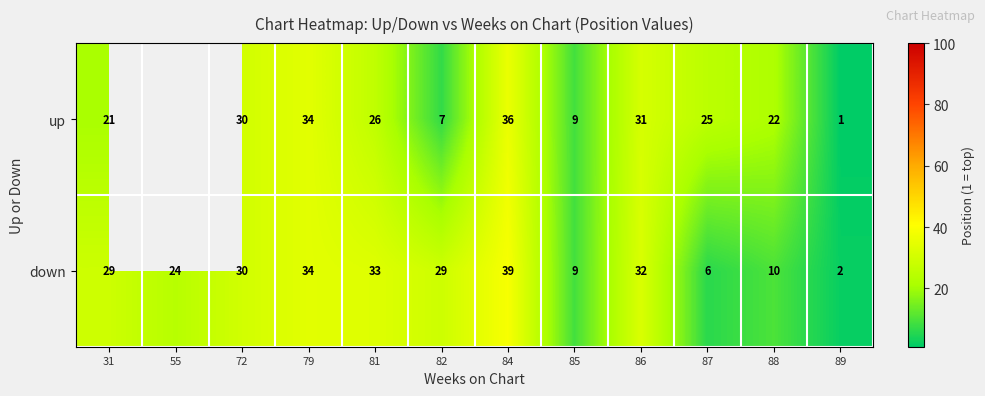

At which category is the sum across all series the highest?

84